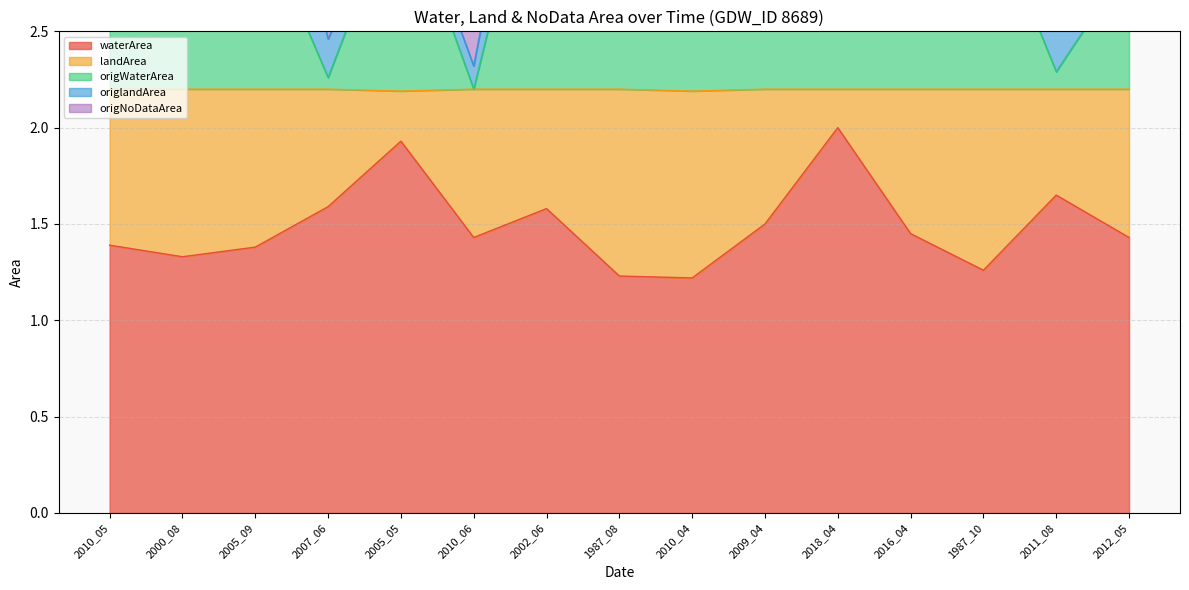

Between 2010_04 and 2012_05, which series saw the biggest shift?

origNoDataArea